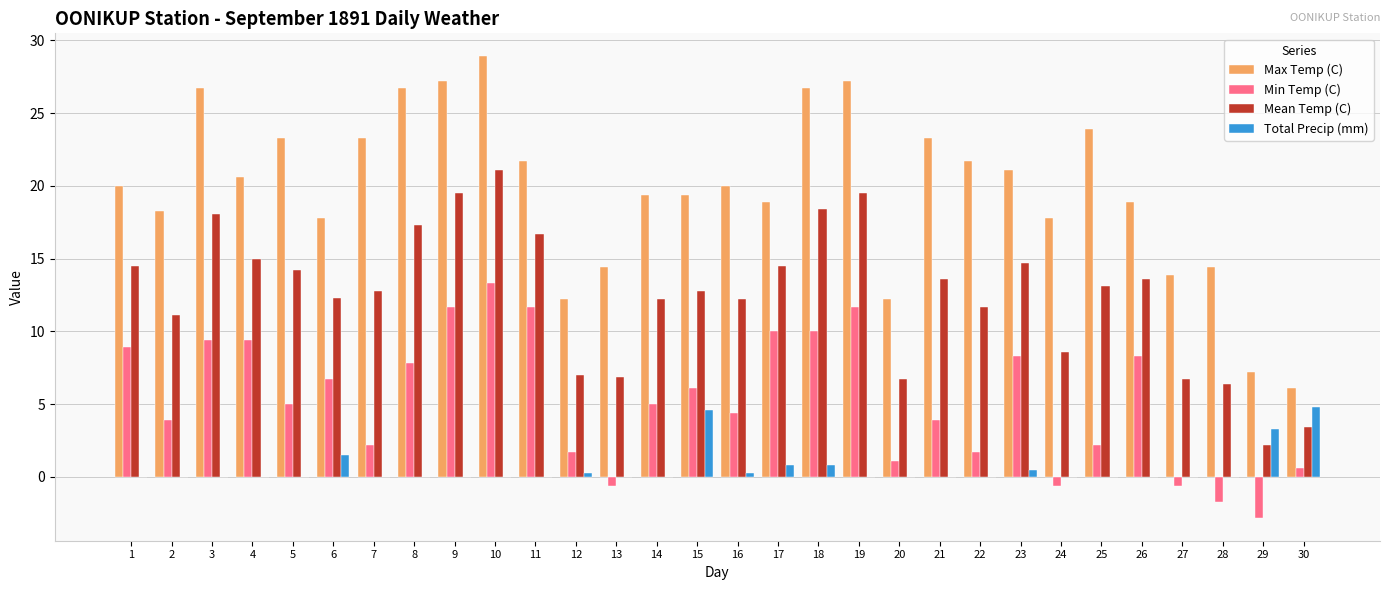

What is the maximum value for Min Temp (C)?

13.3